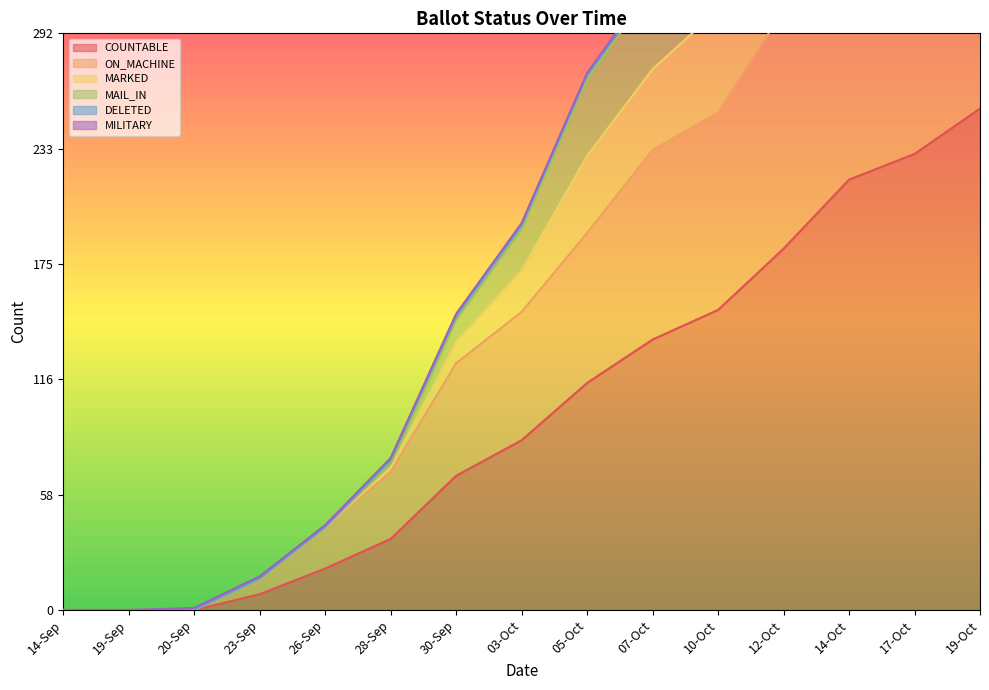

Is it true that COUNTABLE equals 0 at 14-Sep?

True